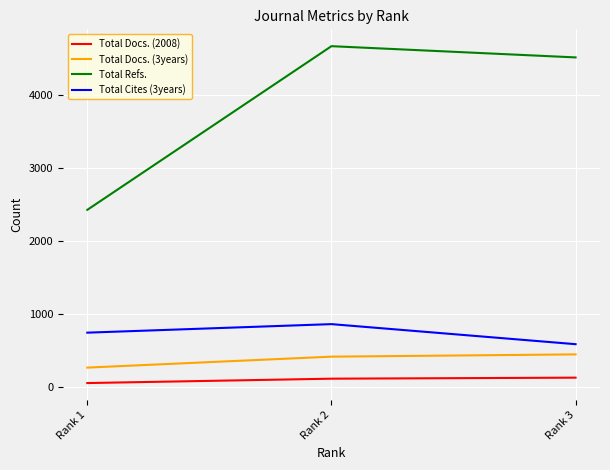

Count the Total Docs. (3years) values in the range 268 to 449.

3